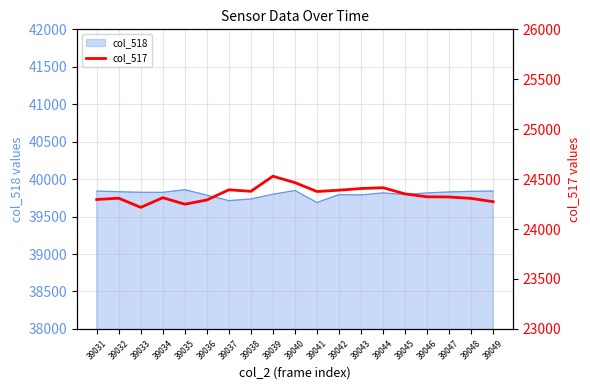

The value of col_518 at 39041 is 55433. True or false?

False